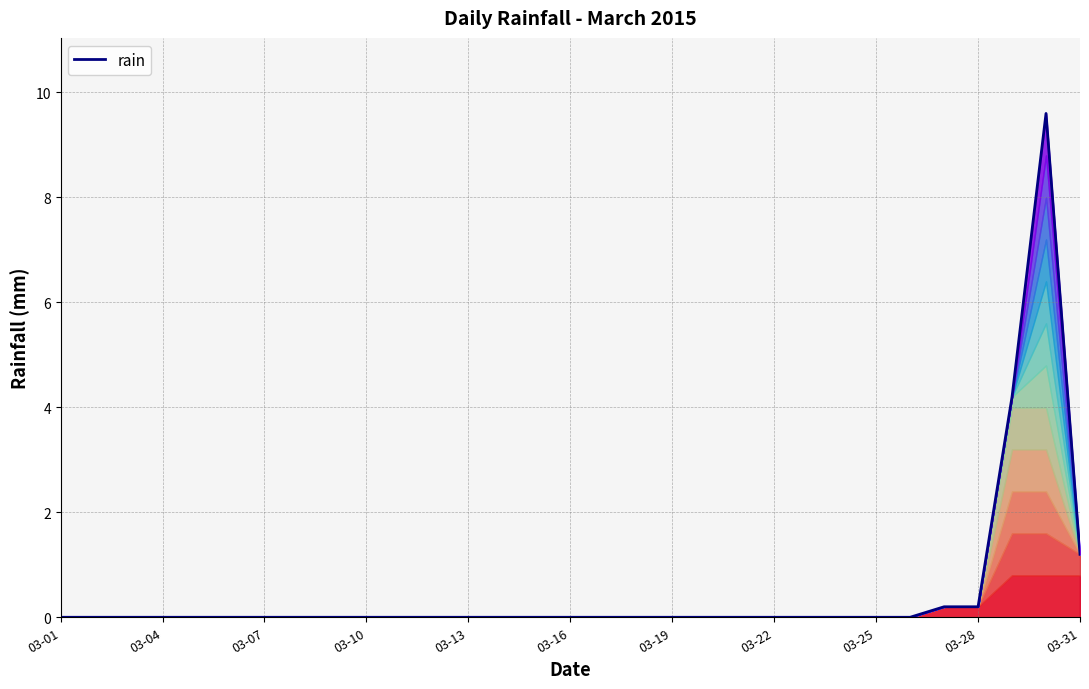

Does the chart have visible grid lines?

Yes